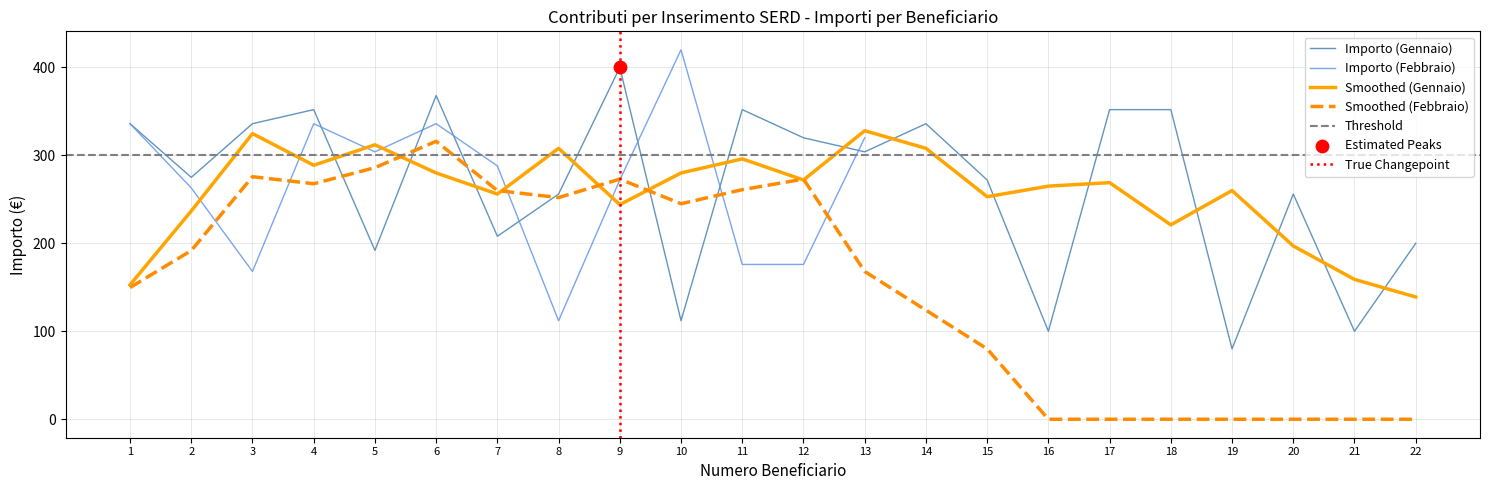

What is the change in value from 10 to 13?

+192